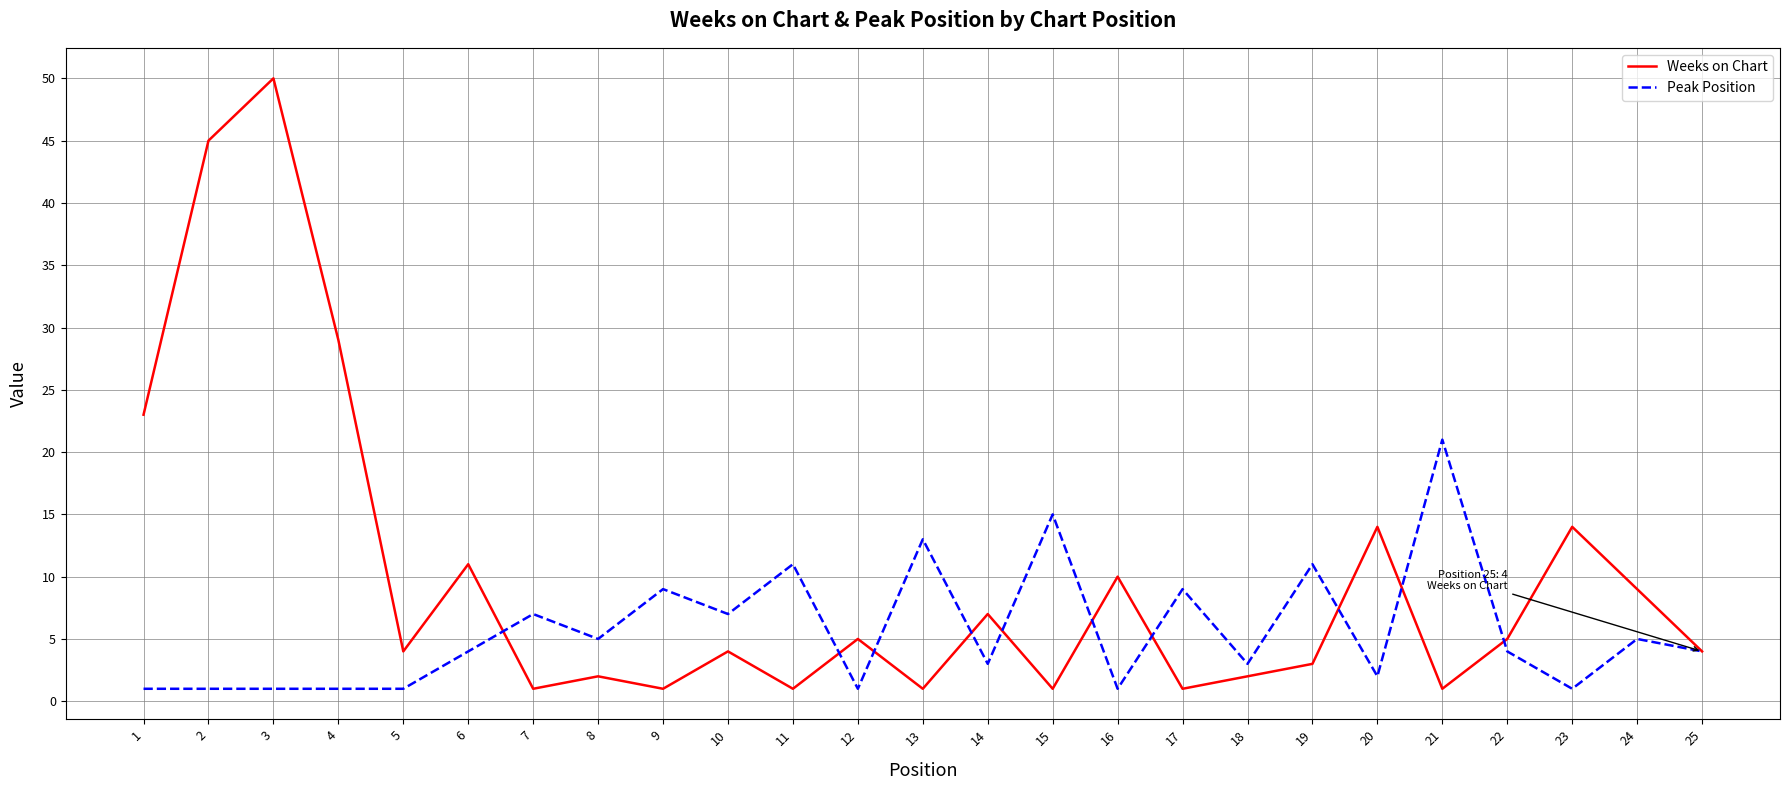

Which category has the highest value in the Weeks on Chart series?

3